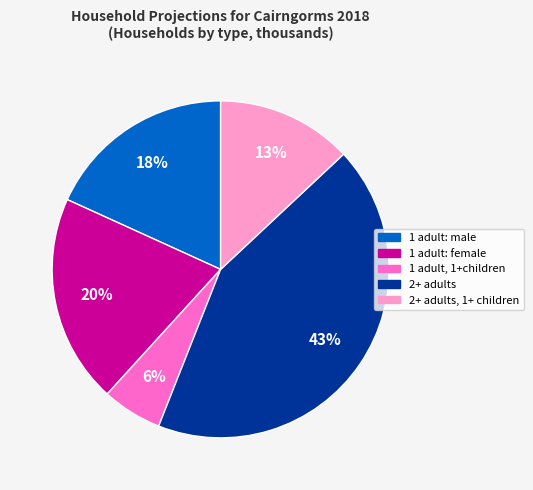

To the nearest percent, what is the average slice percentage?

20%